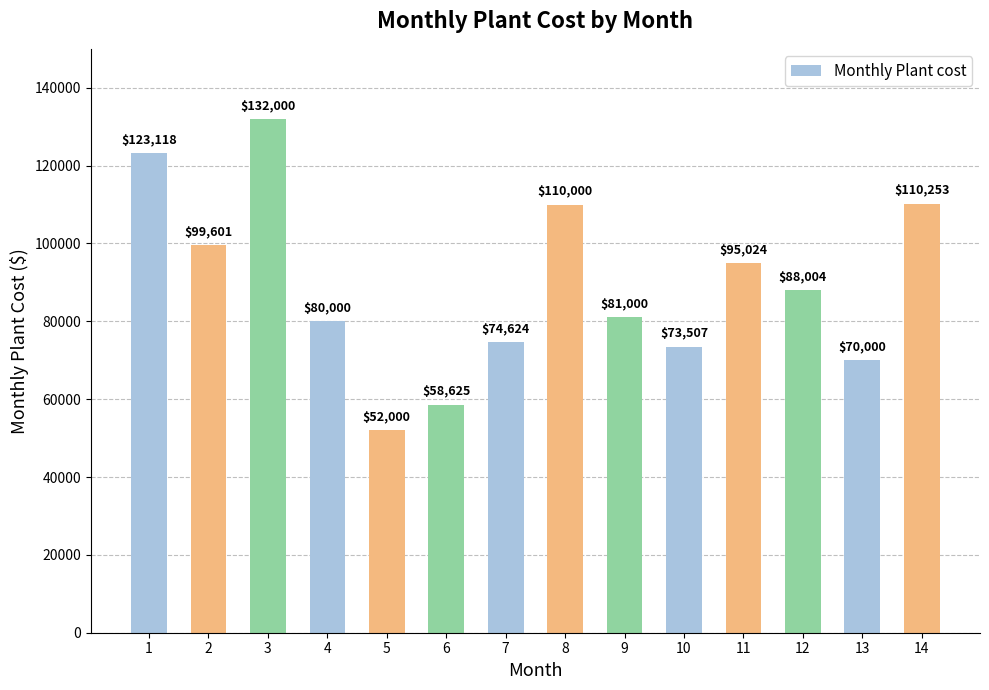

Reading right to left, what are all the values shown in this chart?

110253	70000	88004	95024	73507	81000	110000	74624	58625	52000	80000	132000	99601	123118